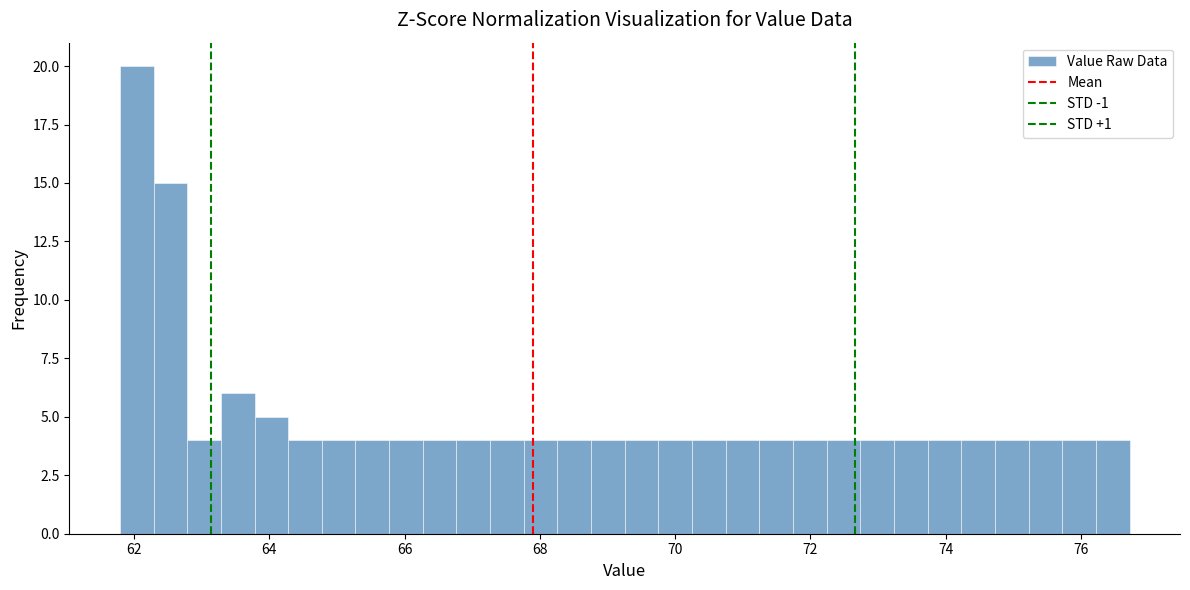

Around what value on the x-axis is the tallest bar? Give the approximate position of its centre, as read against the axis.

62.0